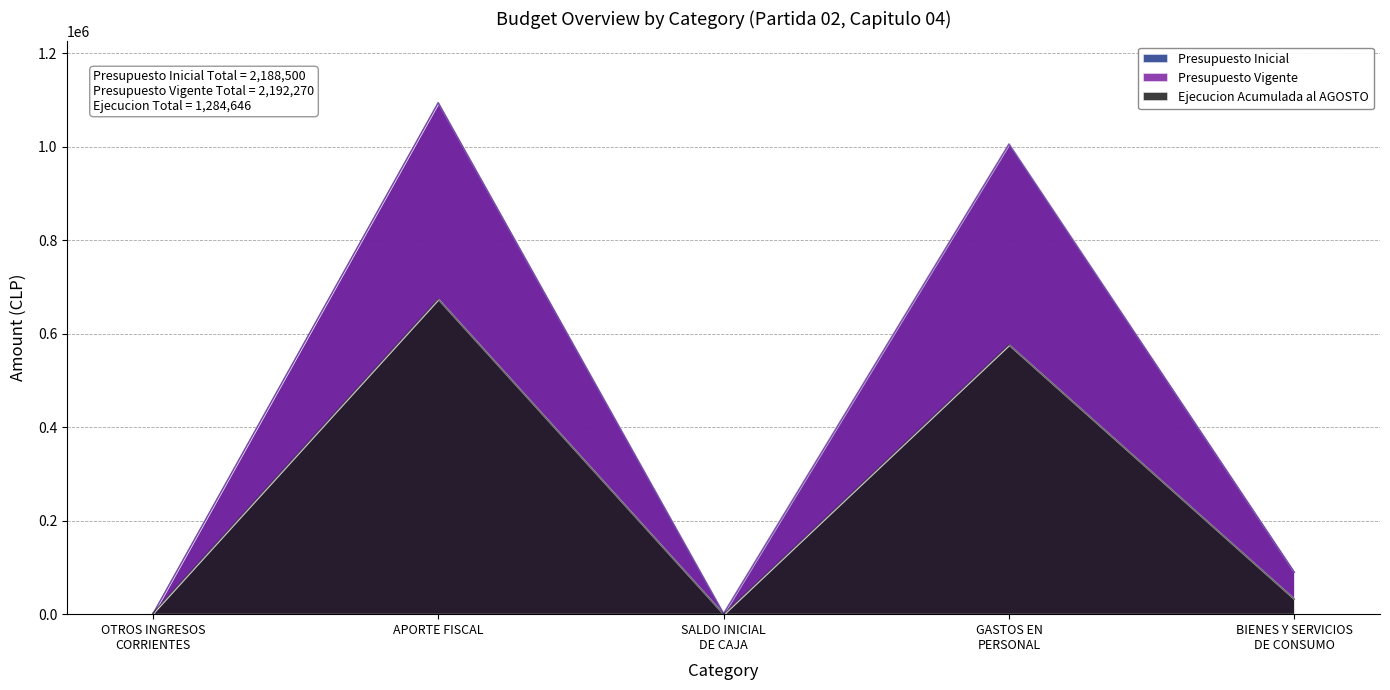

Which series has the largest total across all categories?

Presupuesto Vigente